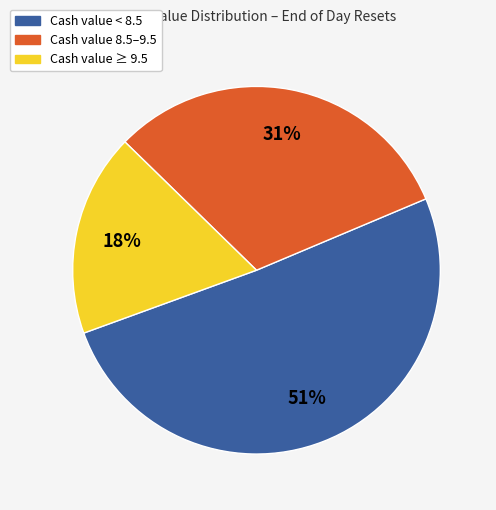

To the nearest percent, what is the difference between the largest and smallest slice percentages?

33%